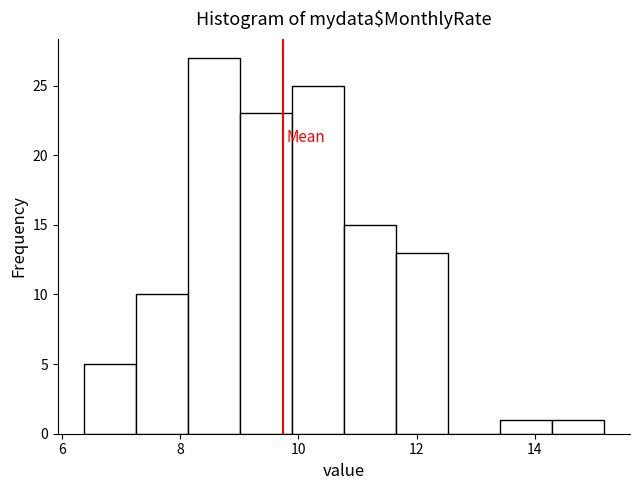

Reading left to right, list every bar in this chart as the range it spans on the x-axis followed by its height. Neither the bar edges nor the heights are printed on the chart, so give them approximately, as read against the axes.

6.4 to 7.2: 5
7.2 to 8.2: 10
8.2 to 9.0: 27
9.0 to 9.8: 23
9.8 to 10.8: 25
10.8 to 11.6: 15
11.6 to 12.6: 13
12.6 to 13.4: 0
13.4 to 14.2: 1
14.2 to 15.2: 1